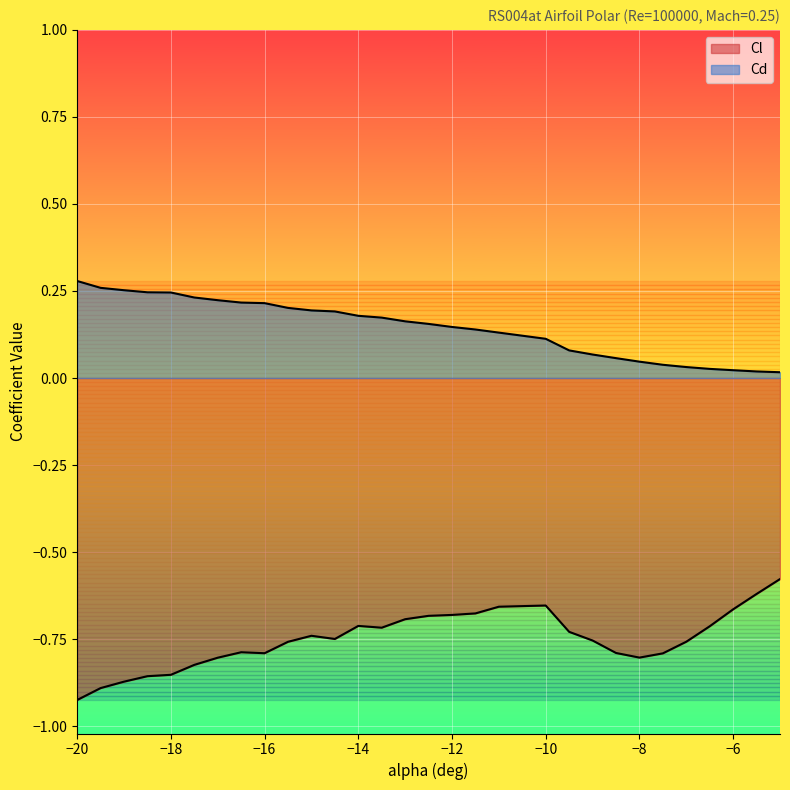

What is the label of the 8th point from the right?

-8.5